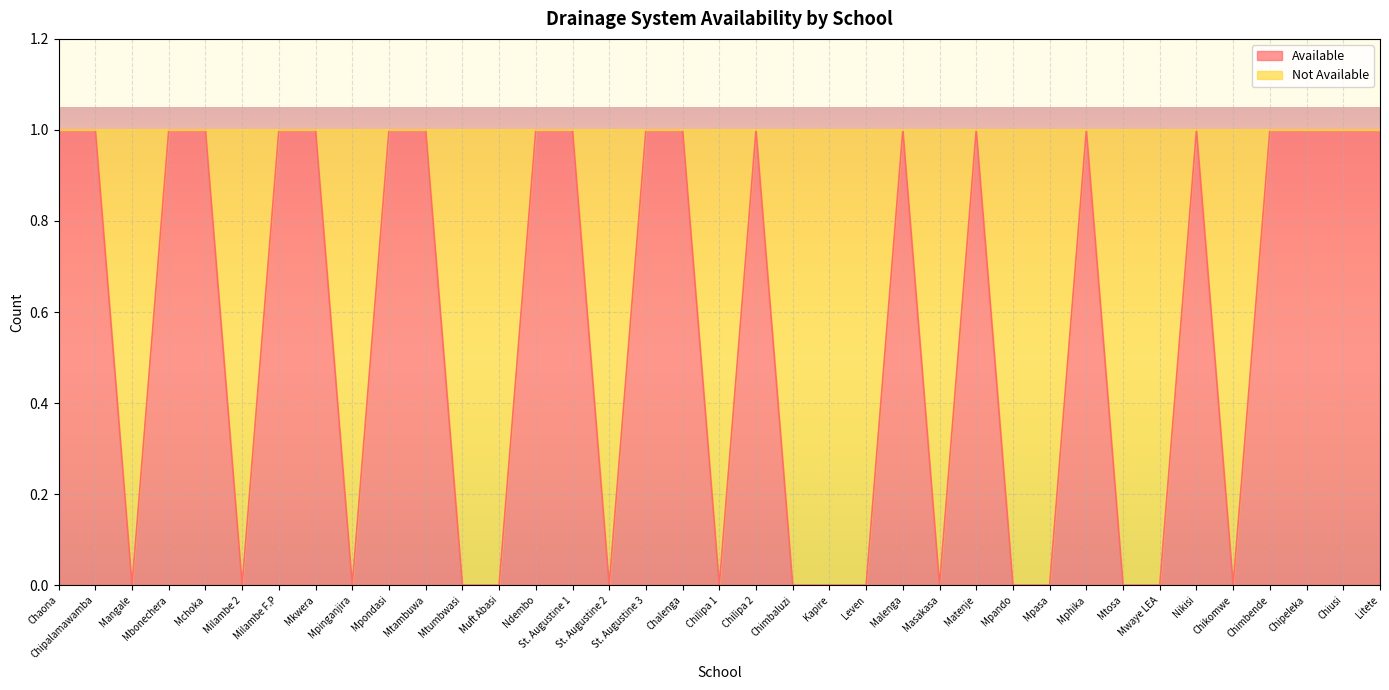

Which category has the lowest value across all series?

Mangale